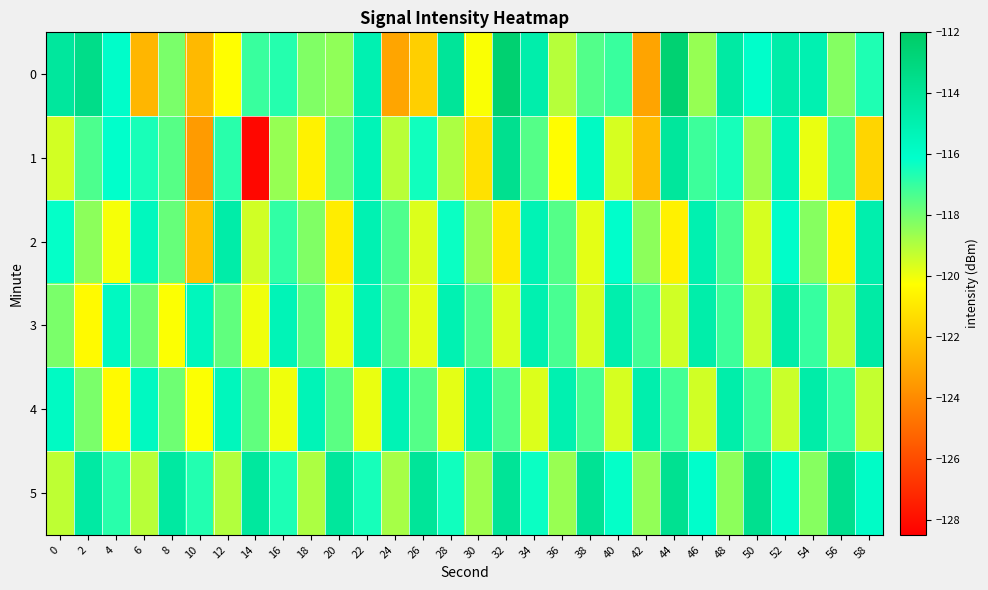

Rank the series at 4 from highest to lowest value.

3, 0, 1, 5, 2, 4